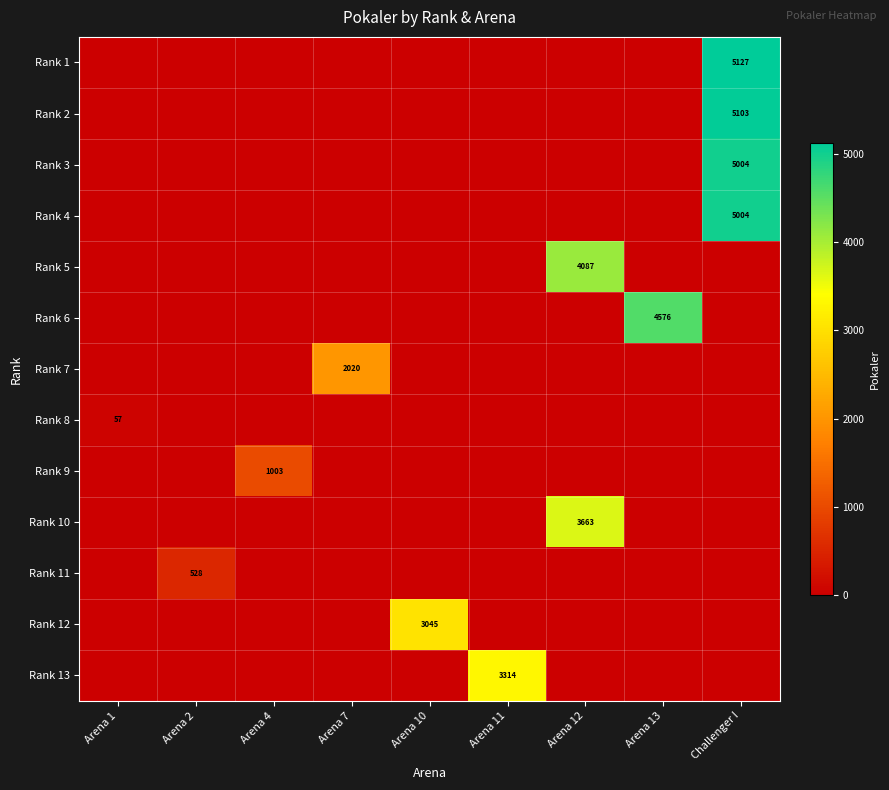

Is it true that Rank 5 equals 4087 at Arena 12?

True